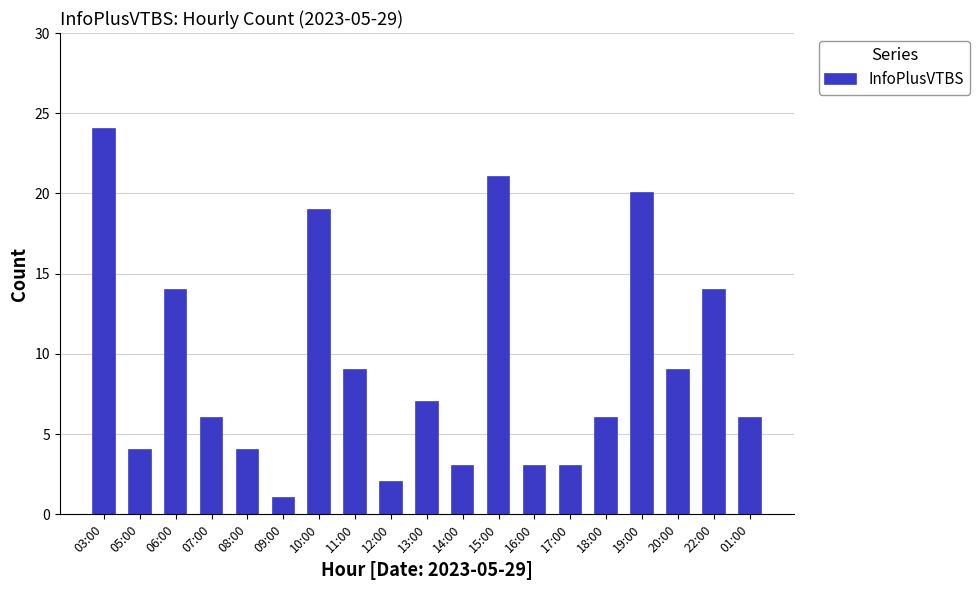

What is the sum of all values?

175